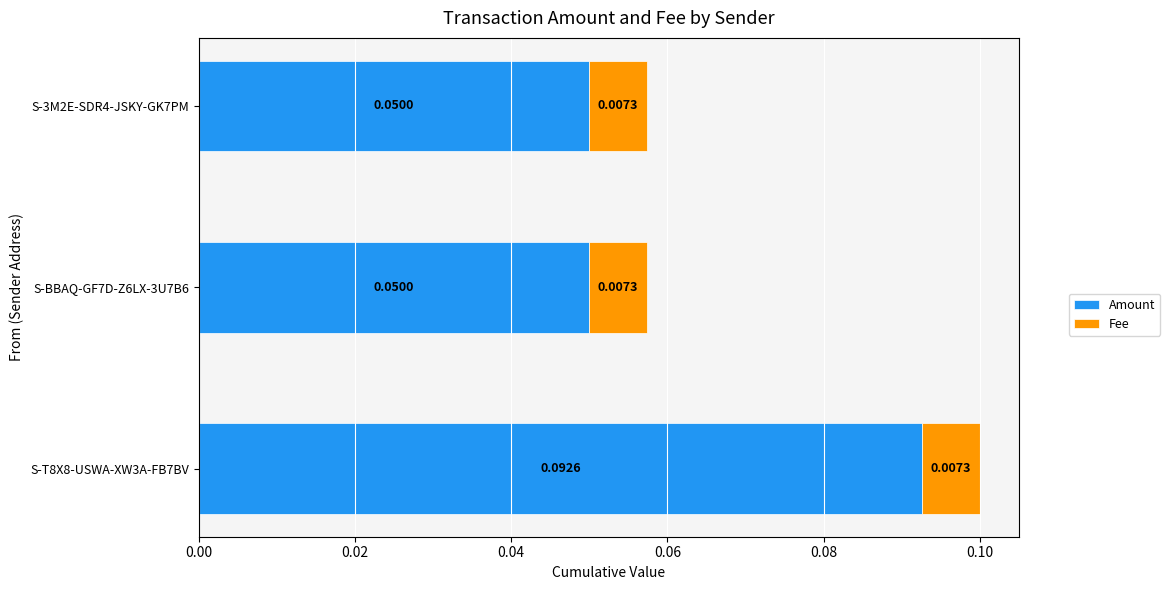

At which category is the sum across all series the highest?

S-T8X8-USWA-XW3A-FB7BV